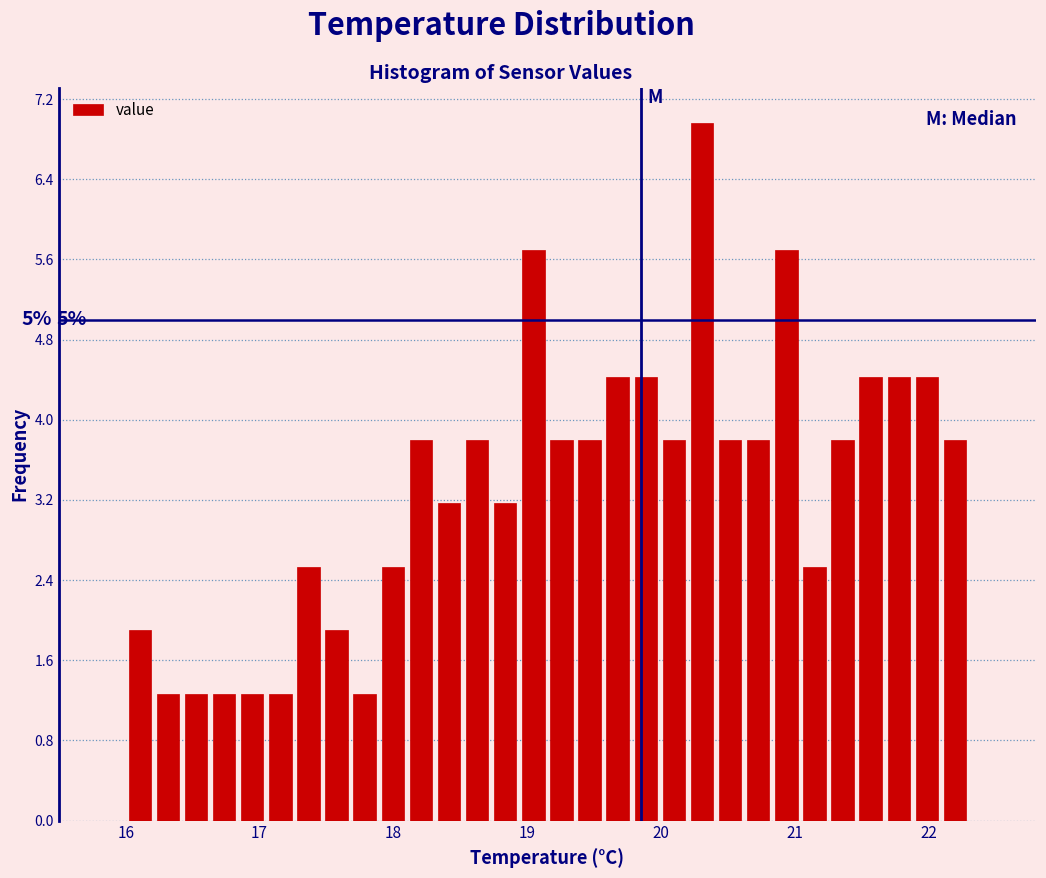

Around what value on the x-axis is the tallest bar? Give the approximate position of its centre, as read against the axis.

20.3